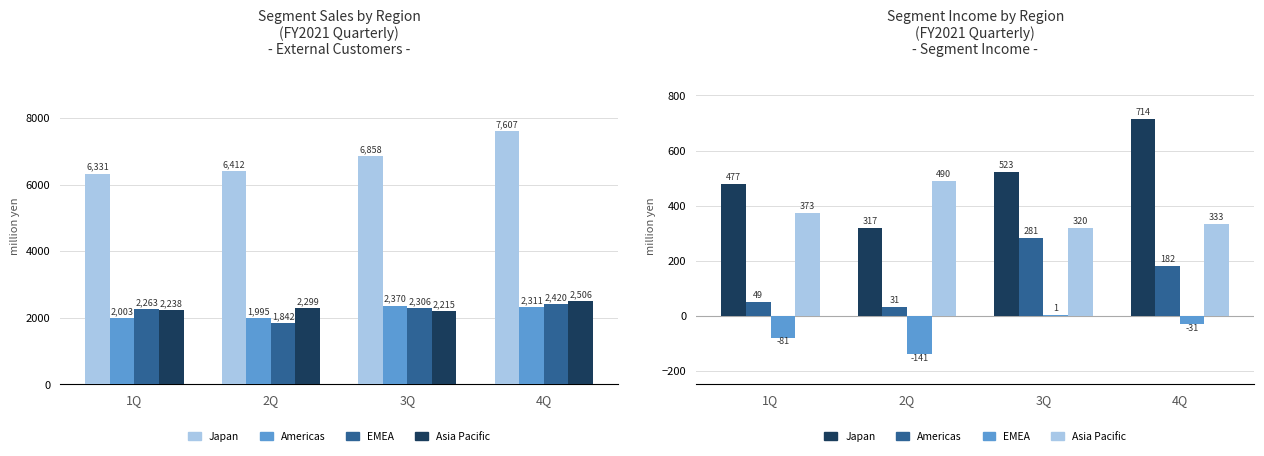

What is the difference between the maximum and minimum values in the Asia Pacific series?

170